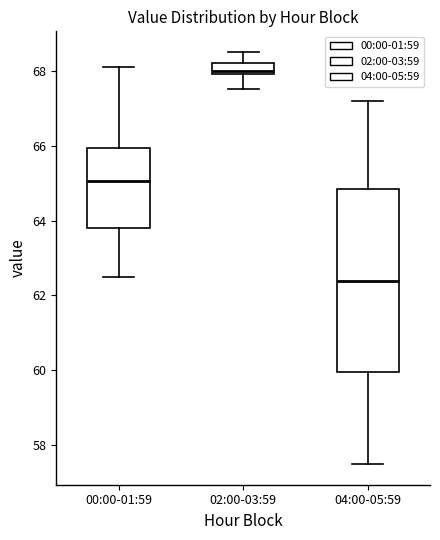

Where is the lower edge of the box for 02:00-03:59 on the y-axis? The values are not printed on the chart, so give them approximately, as read against the axis.

68.0